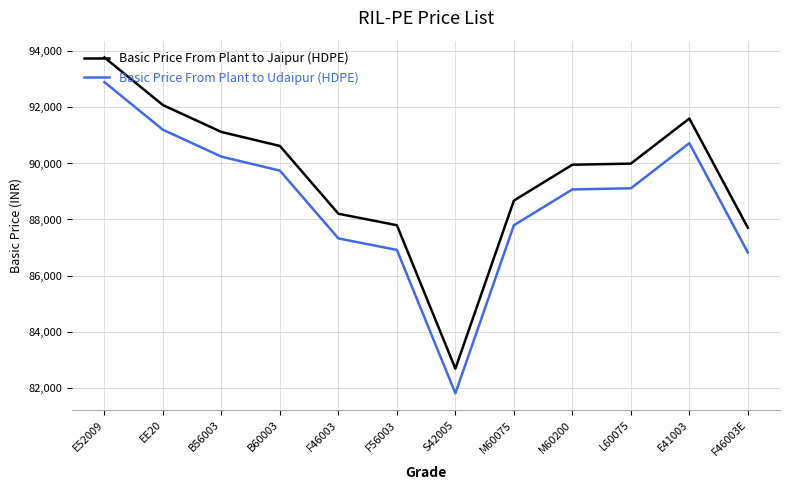

The Basic Price From Plant to Jaipur (HDPE) series shows 88675 at M60075. True or false?

True